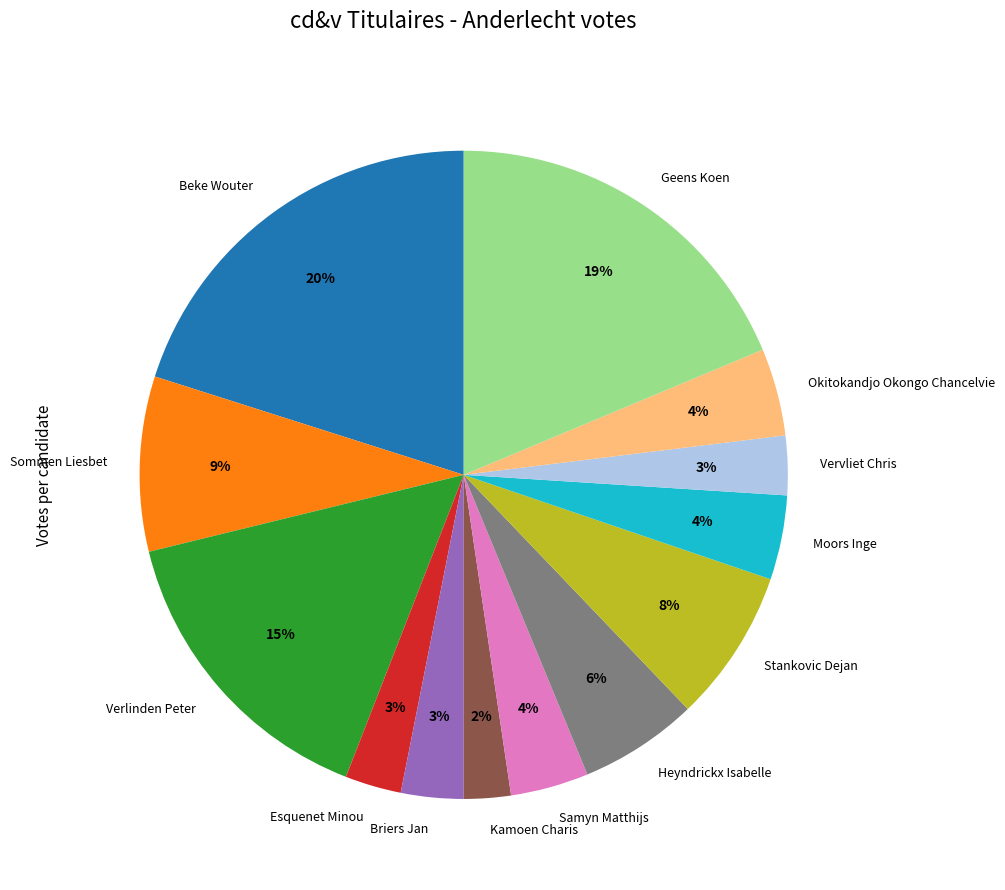

Is there any slice that represents more than half of the pie?

No